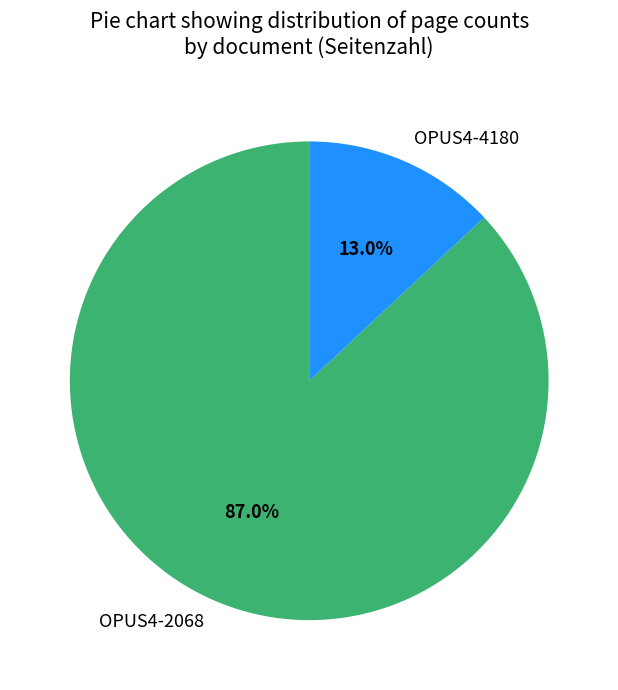

Is it true that OPUS4-2068 is 87% of the pie?

True